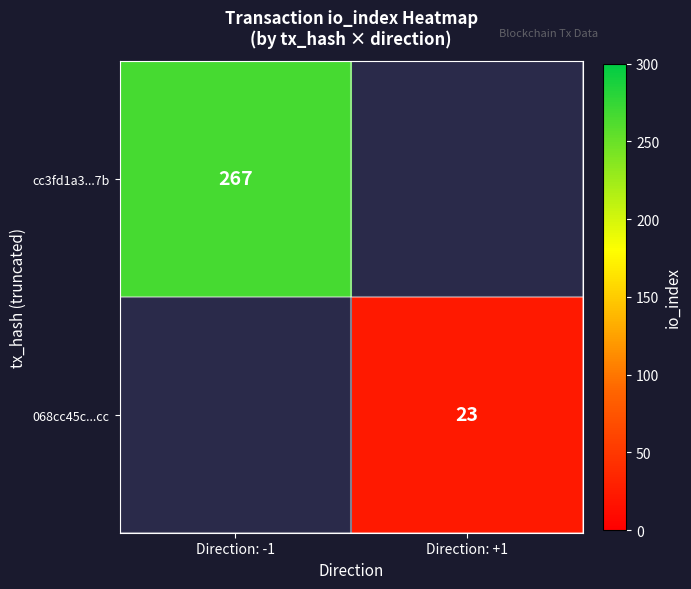

True or false: cc3fd1a3...7b has a value of 65.0 at Direction: -1.

False